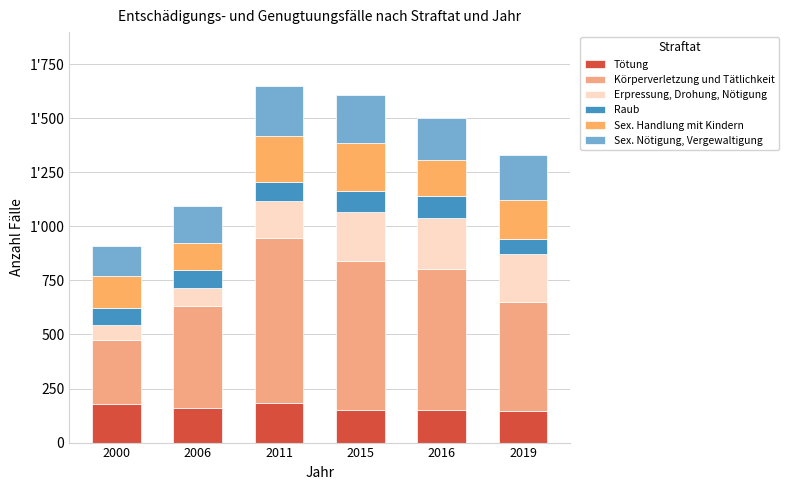

At which category is the sum across all series the highest?

2011